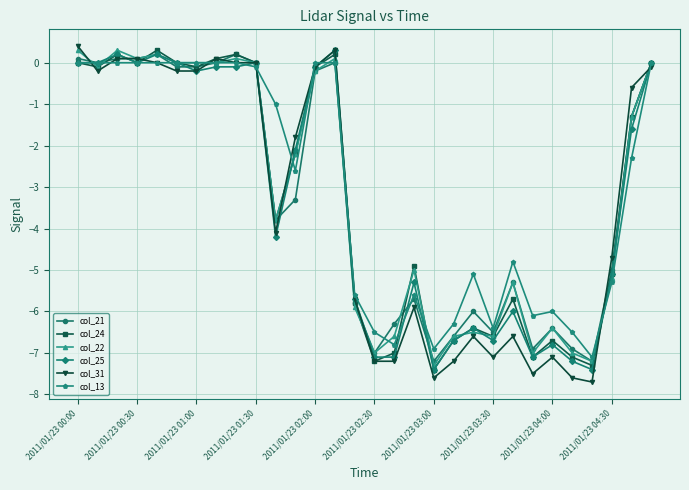

How many series are shown in this chart?

6